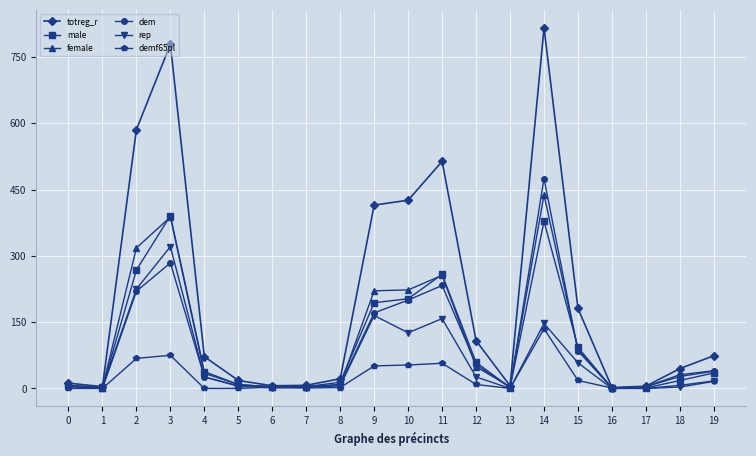

True or false: female has more than 1 points higher than both neighbors.

True